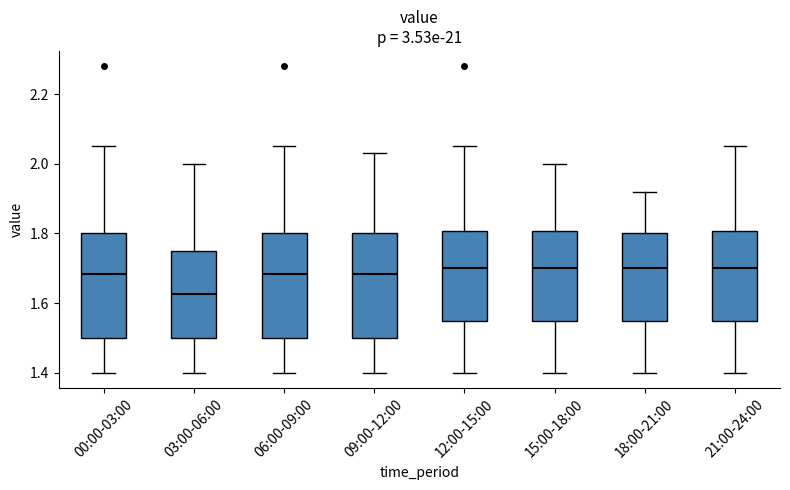

Where is the upper edge of the box for 00:00-03:00 on the y-axis? The values are not printed on the chart, so give them approximately, as read against the axis.

1.80